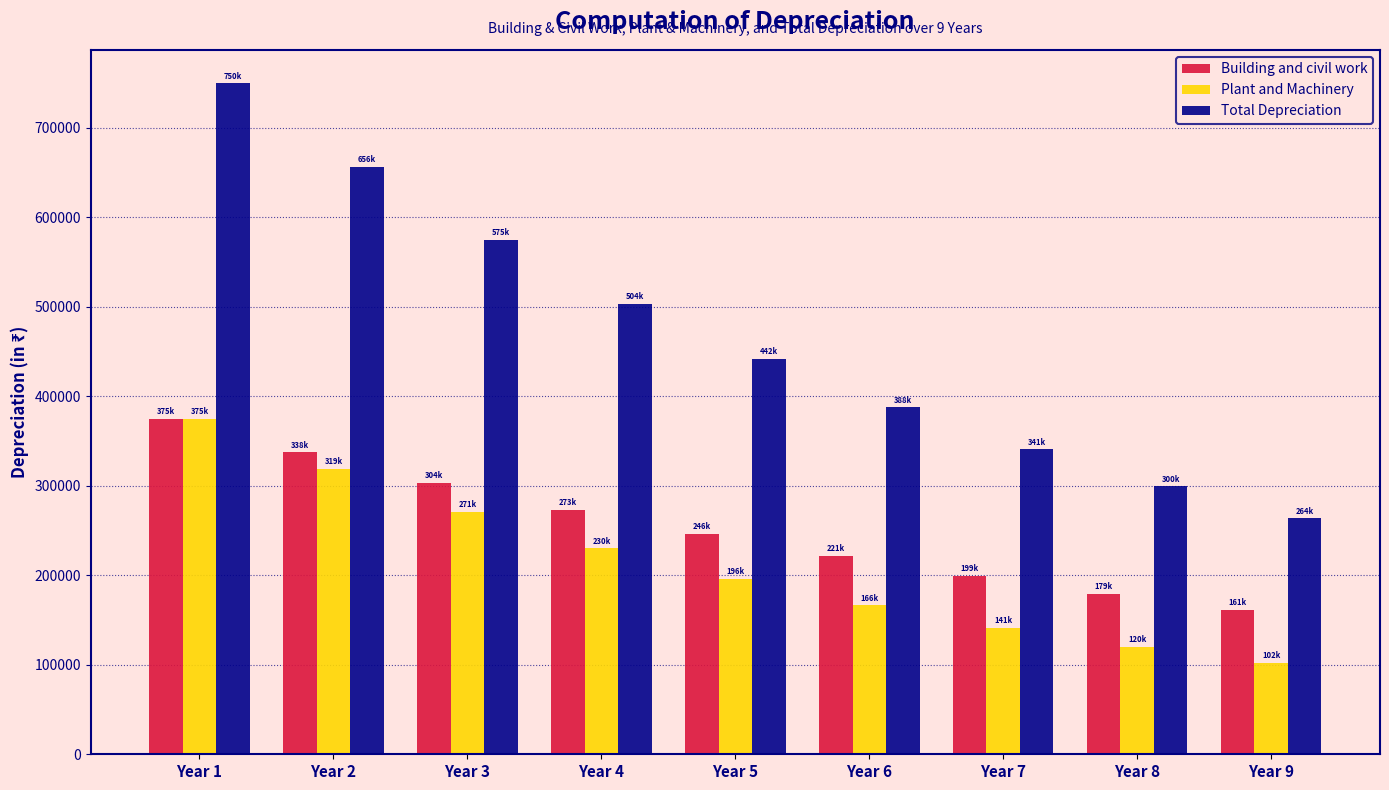

How many groups of bars are there?

9